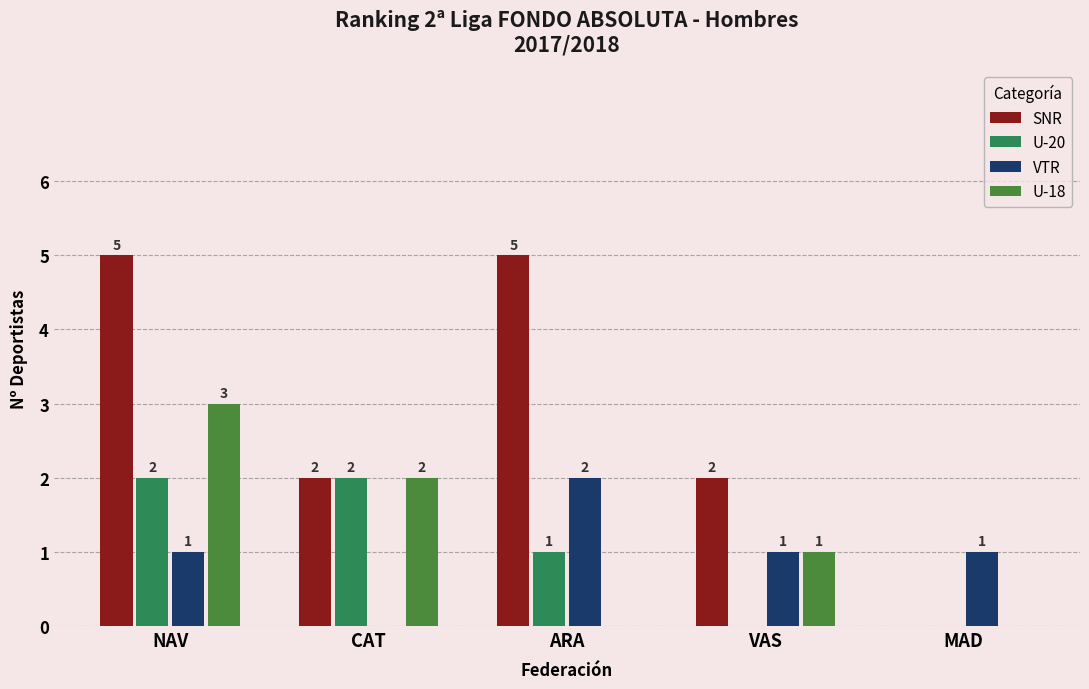

The value of VTR at NAV is 1. True or false?

True